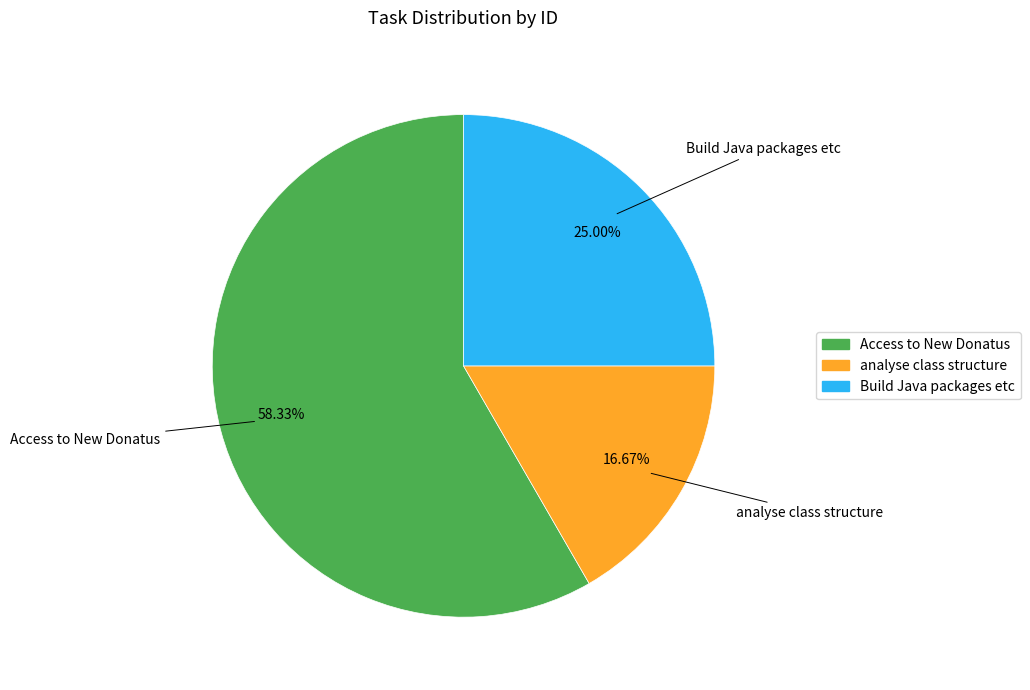

Which has a higher value, Access to New Donatus or analyse class structure?

Access to New Donatus